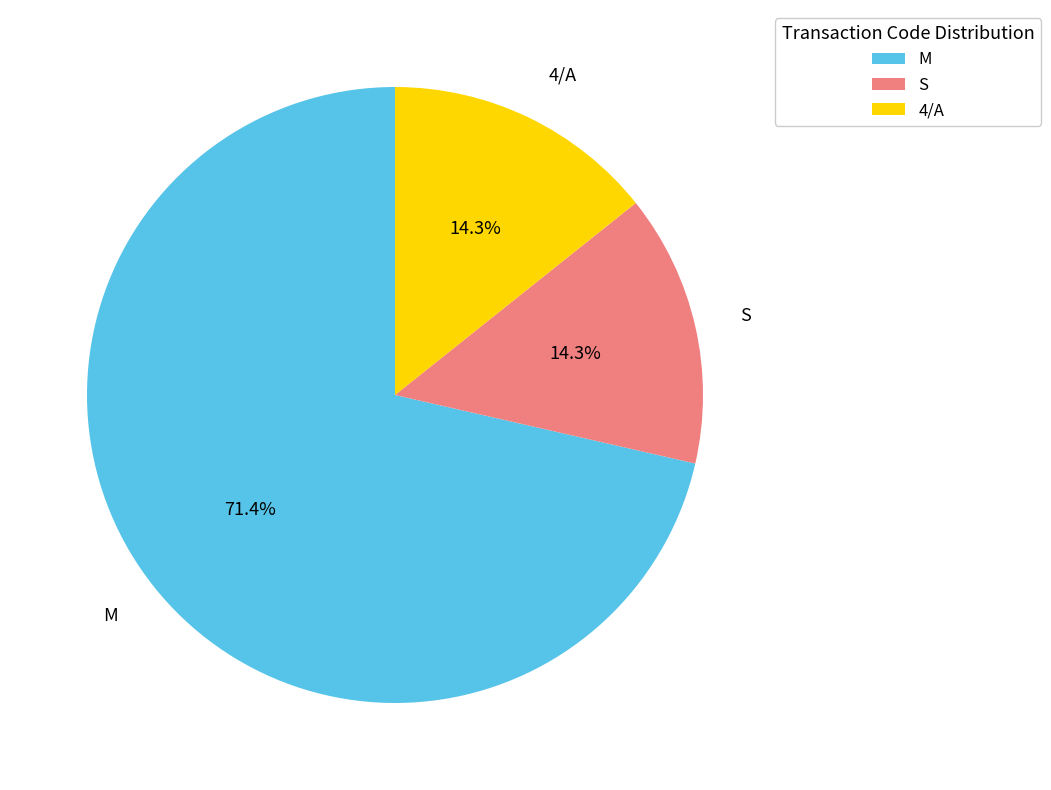

How many slices are in this pie chart?

3